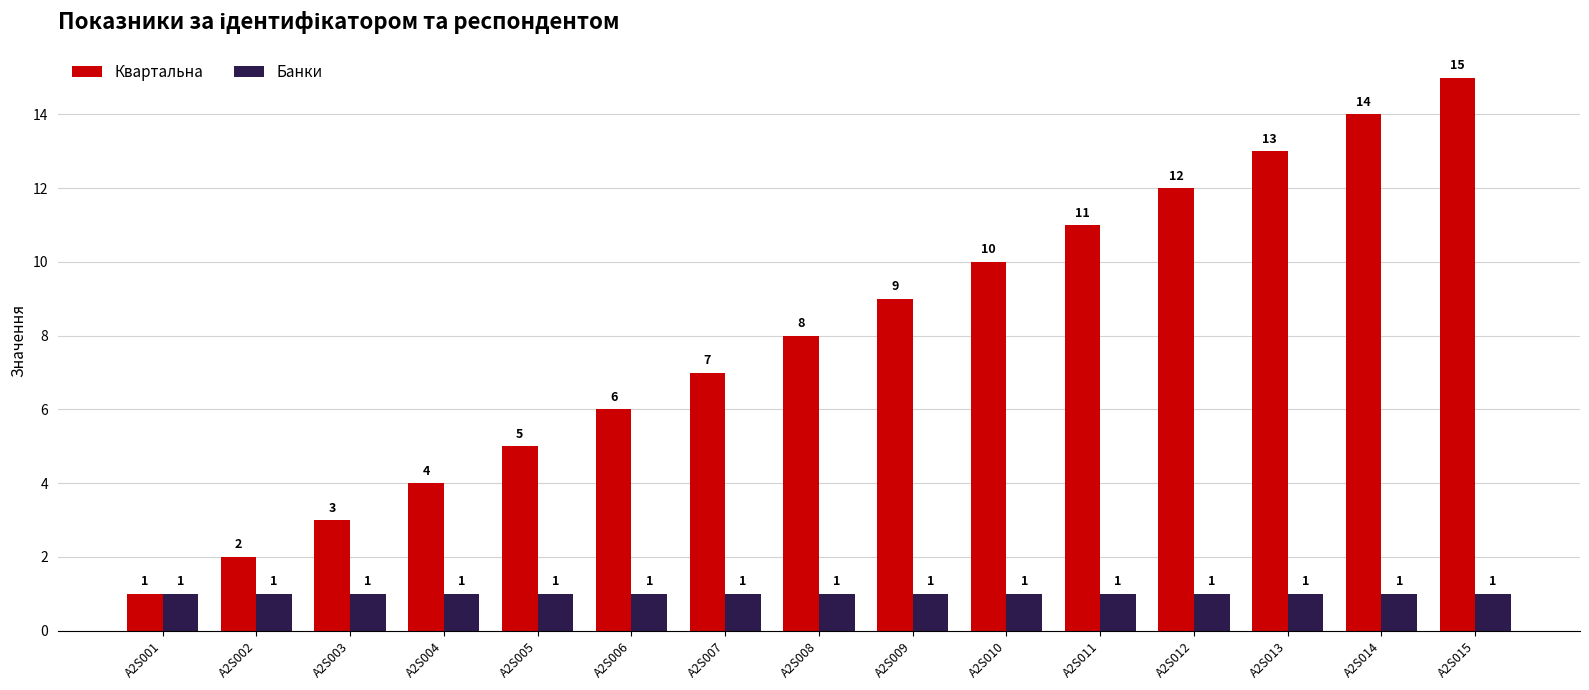

How many bars are there in each group?

2